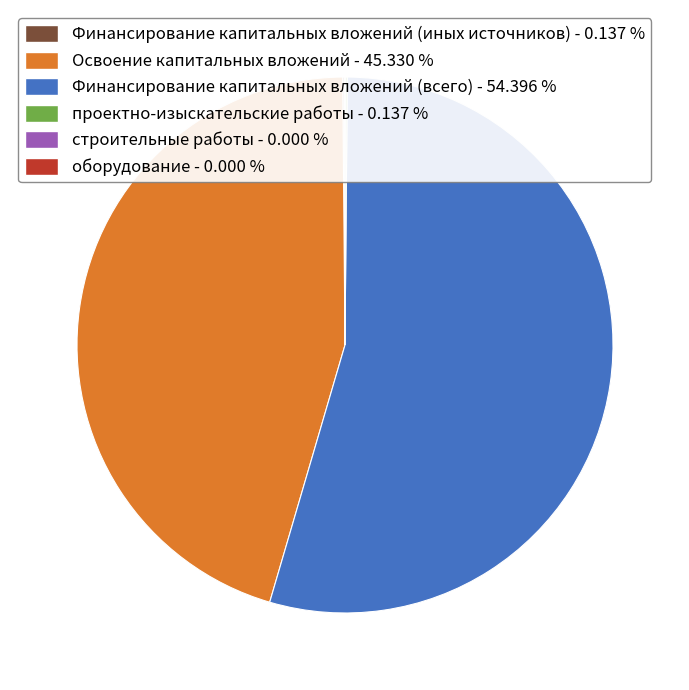

Is there any slice that represents more than half of the pie?

Yes